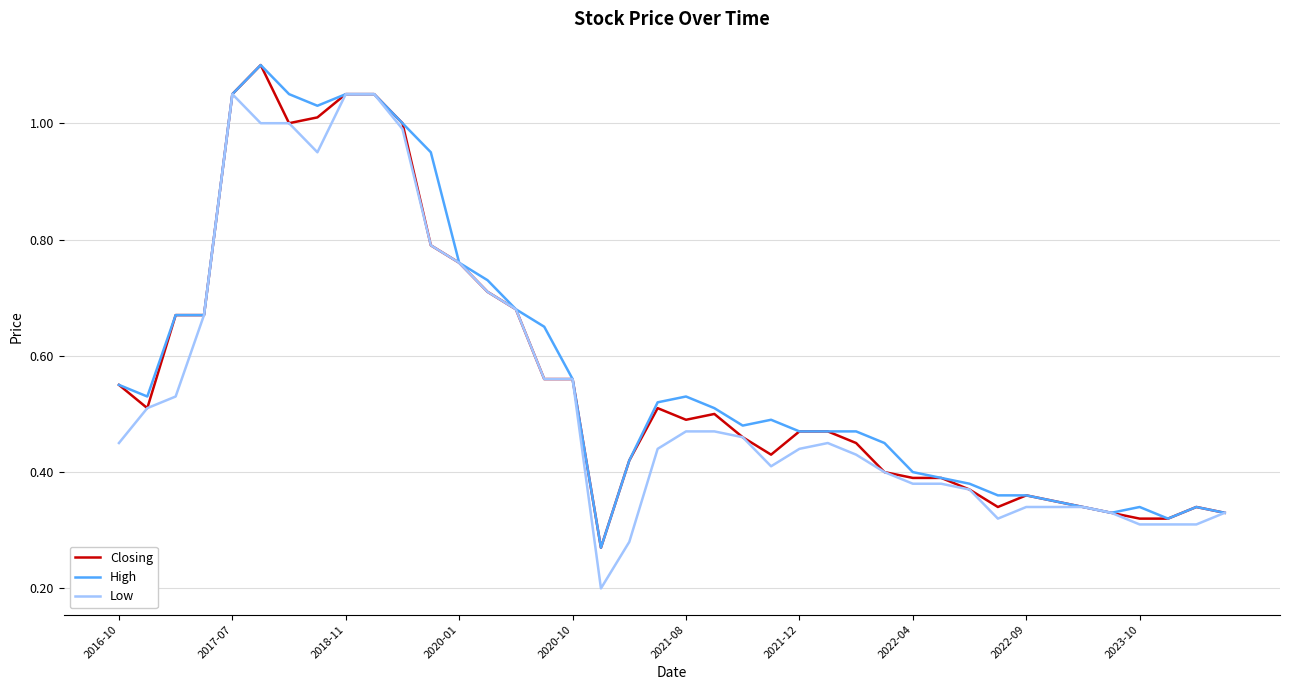

True or false: Closing has more than 2 interior local peaks.

True